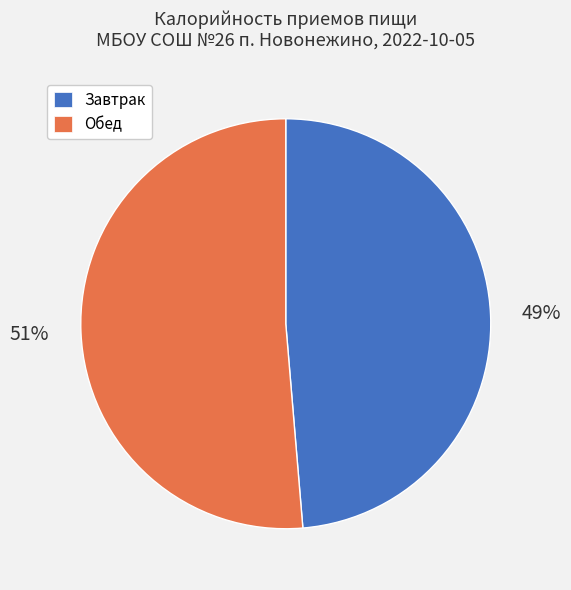

Which slice is the smallest?

Завтрак